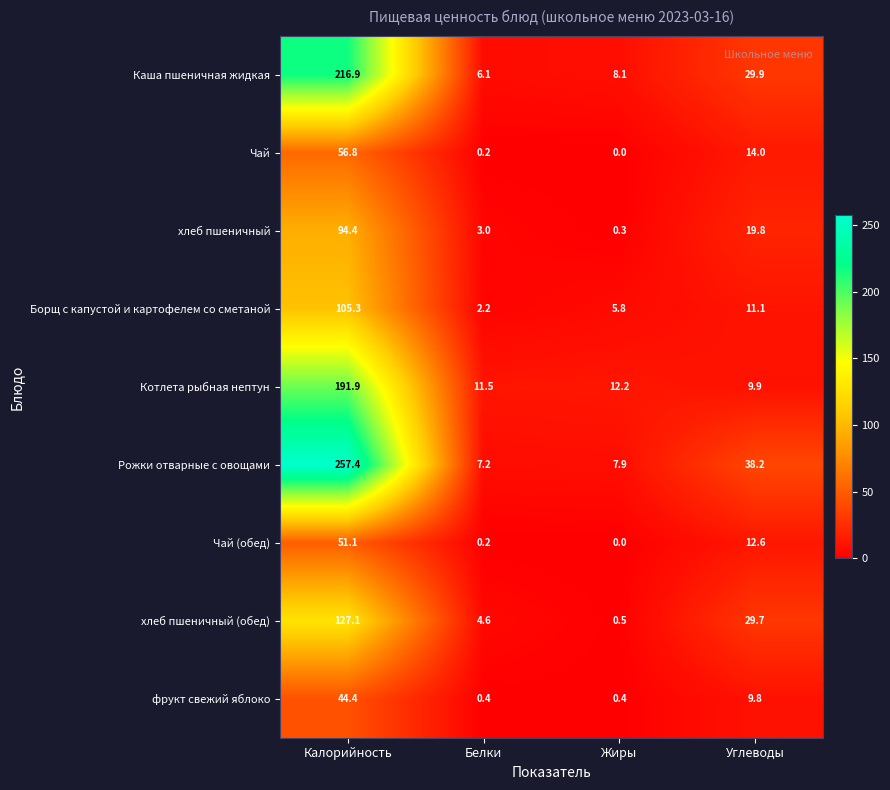

Is it true that Рожки отварные с овощами equals 38.2 at Углеводы?

True